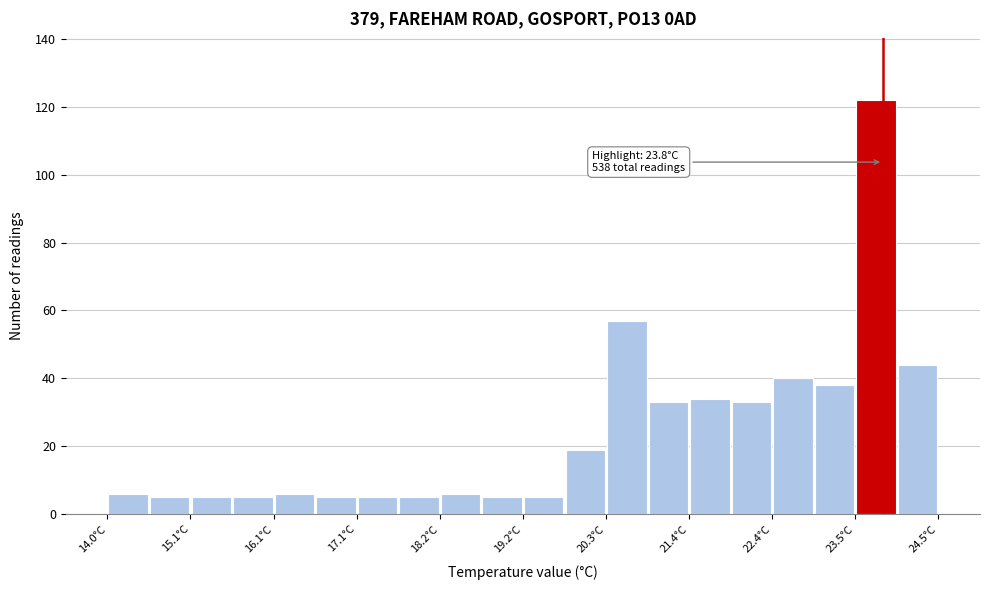

Around what value on the x-axis is the tallest bar? Give the approximate position of its centre, as read against the axis.

23.8